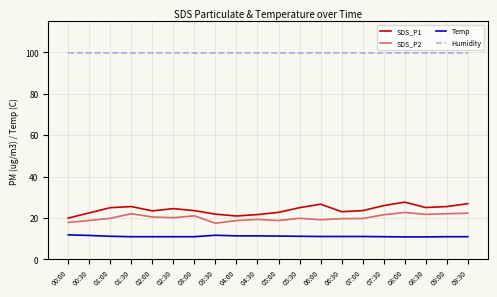

What is the difference between the maximum and minimum values in the SDS_P2 series?

5.2